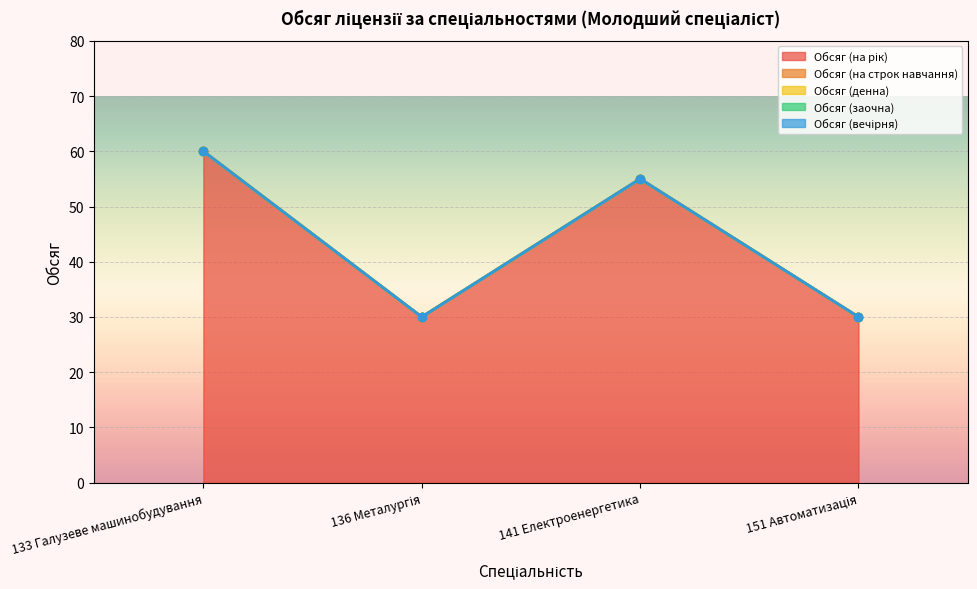

Which series has the widest spread of values?

Обсяг (на рік)